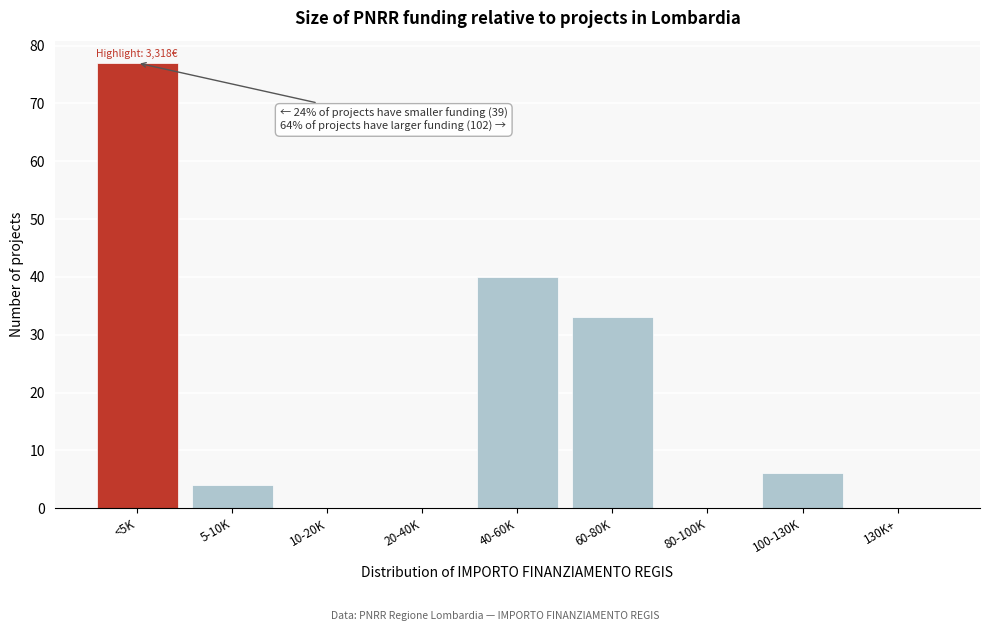

Reading right to left, extract all data points from this chart.

130K+=0	100-130K=6	80-100K=0	60-80K=33	40-60K=40	20-40K=0	10-20K=0	5-10K=4	<5K=77